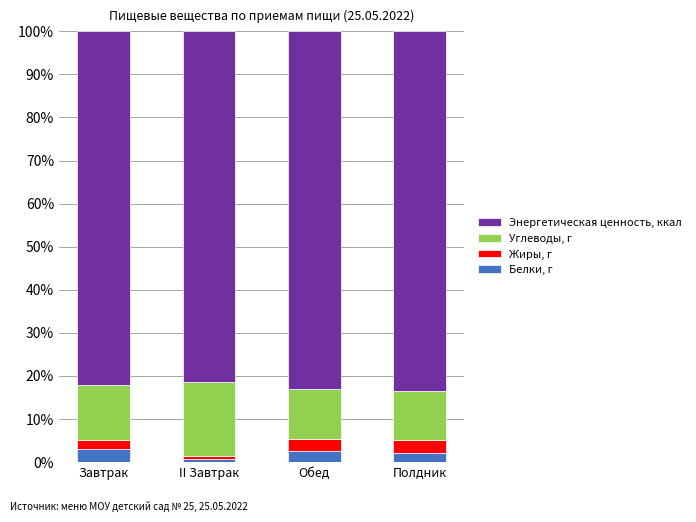

What is the difference between the maximum and minimum values in the Белки, г series?

2.3